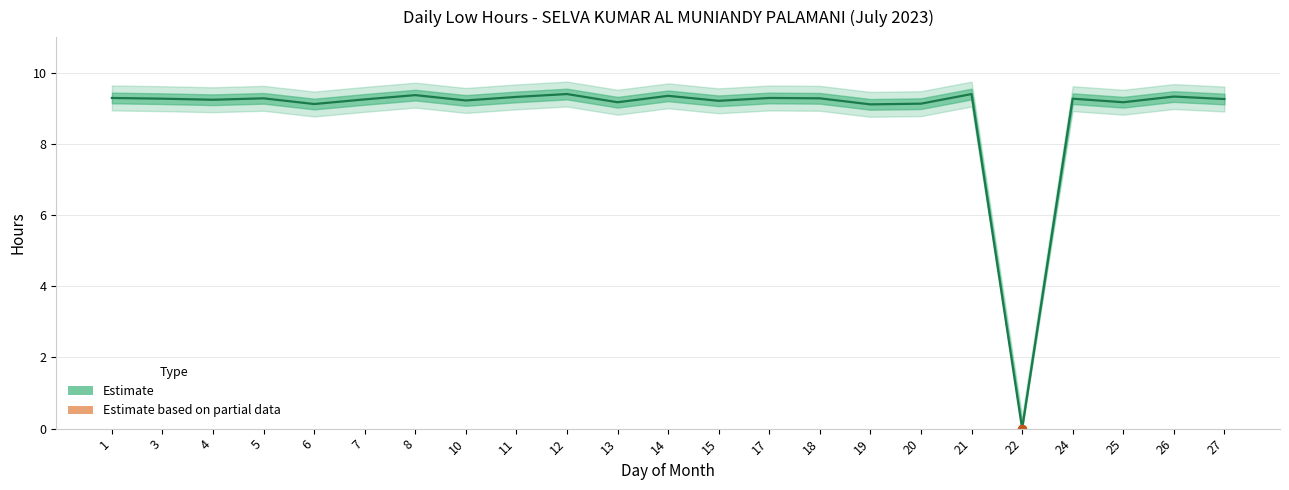

True or false: the data shows 9.3 at 26.

True